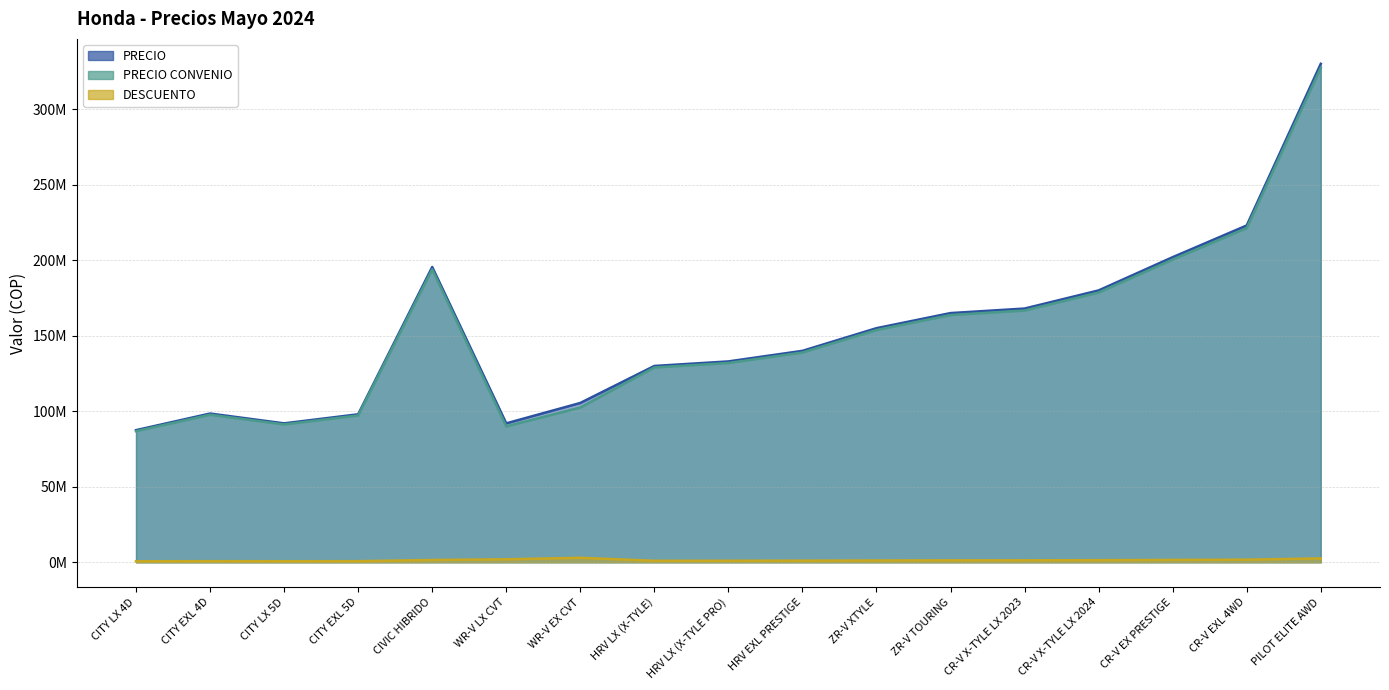

What are all the series names shown in the legend?

PRECIO, PRECIO CONVENIO, DESCUENTO